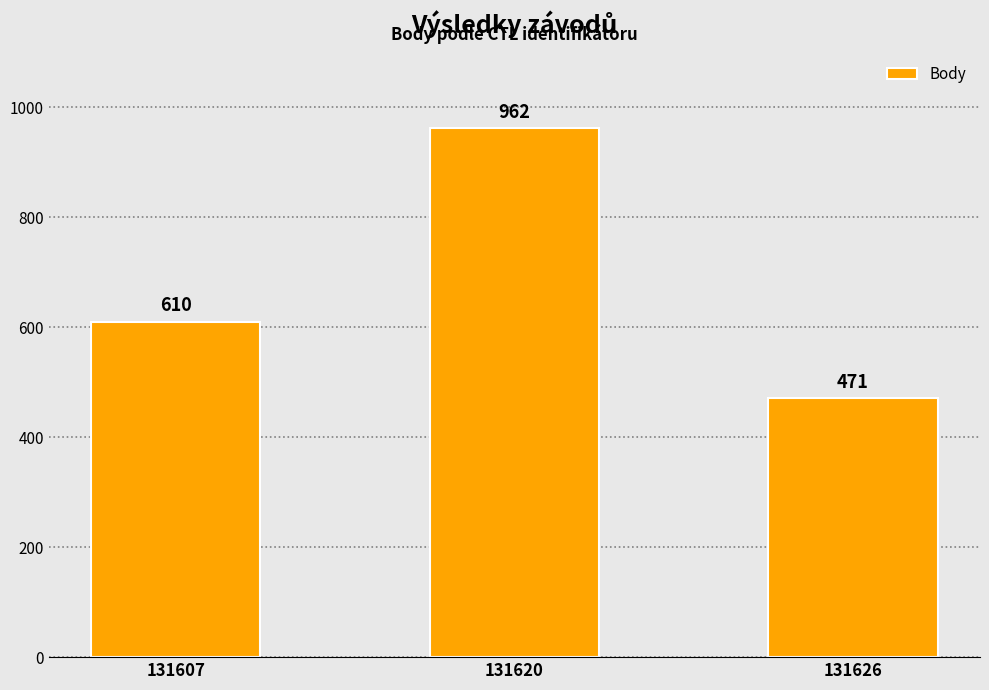

What is the change in value from 131607 to 131626?

-139